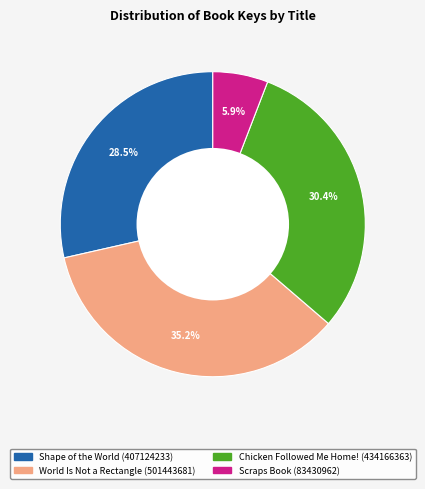

Is there any slice that represents more than half of the pie?

No